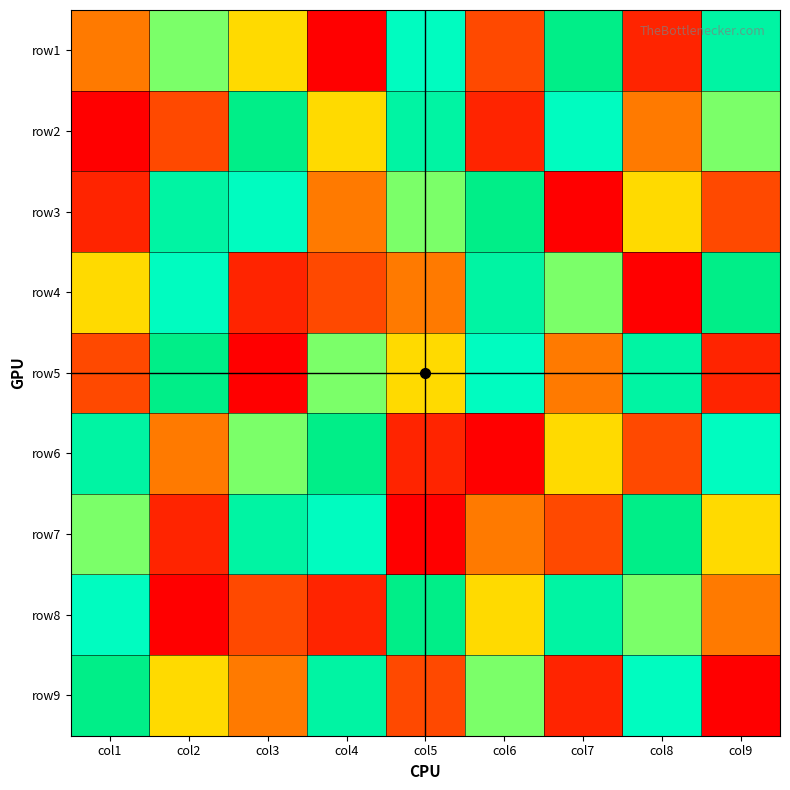

Reading left to right, transcribe all the data shown in this chart.

row1: col1=4	col2=6	col3=5	col4=1	col5=7	col6=3	col7=9	col8=2	col9=8
row2: col1=1	col2=3	col3=9	col4=5	col5=8	col6=2	col7=7	col8=4	col9=6
row3: col1=2	col2=8	col3=7	col4=4	col5=6	col6=9	col7=1	col8=5	col9=3
row4: col1=5	col2=7	col3=2	col4=3	col5=4	col6=8	col7=6	col8=1	col9=9
row5: col1=3	col2=9	col3=1	col4=6	col5=5	col6=7	col7=4	col8=8	col9=2
row6: col1=8	col2=4	col3=6	col4=9	col5=2	col6=1	col7=5	col8=3	col9=7
row7: col1=6	col2=2	col3=8	col4=7	col5=1	col6=4	col7=3	col8=9	col9=5
row8: col1=7	col2=1	col3=3	col4=2	col5=9	col6=5	col7=8	col8=6	col9=4
row9: col1=9	col2=5	col3=4	col4=8	col5=3	col6=6	col7=2	col8=7	col9=1